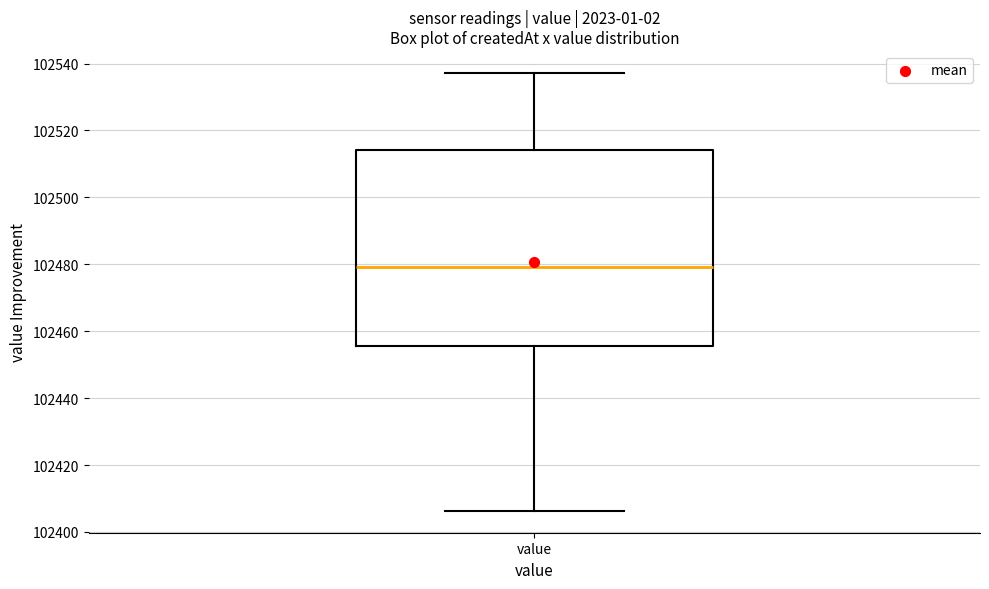

Where does the lower whisker of the box for value end on the y-axis? The values are not printed on the chart, so give them approximately, as read against the axis.

102406